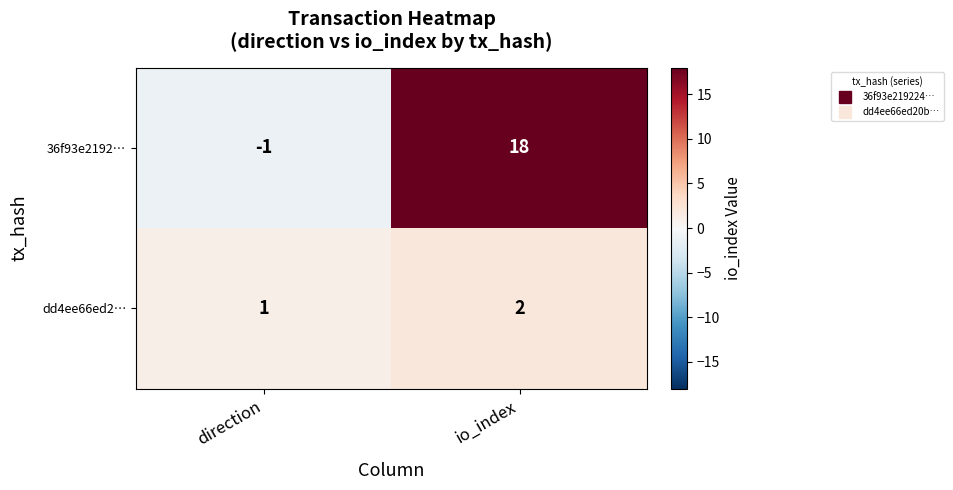

True or false: 36f93e2192… has a value of -1 at direction.

True